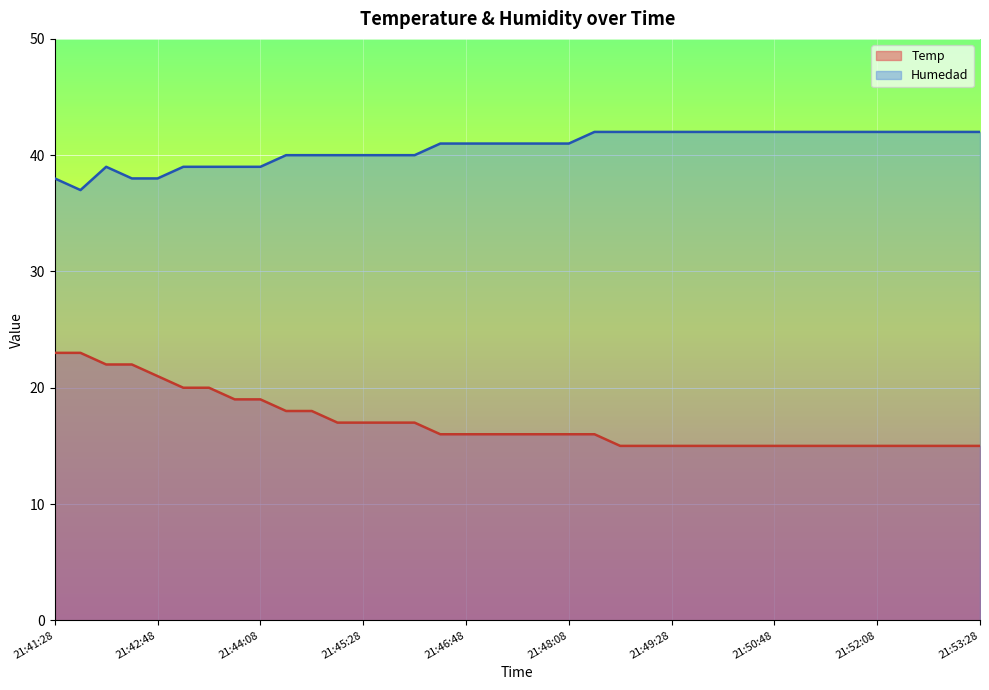

Reading left to right, list all the values displayed in this chart.

Temp: 23	23	22	22	21	20	20	19	19	18	18	17	17	17	17	16	16	16	16	16	16	16	15	15	15	15	15	15	15	15	15	15	15	15	15	15	15
Humedad: 38	37	39	38	38	39	39	39	39	40	40	40	40	40	40	41	41	41	41	41	41	42	42	42	42	42	42	42	42	42	42	42	42	42	42	42	42